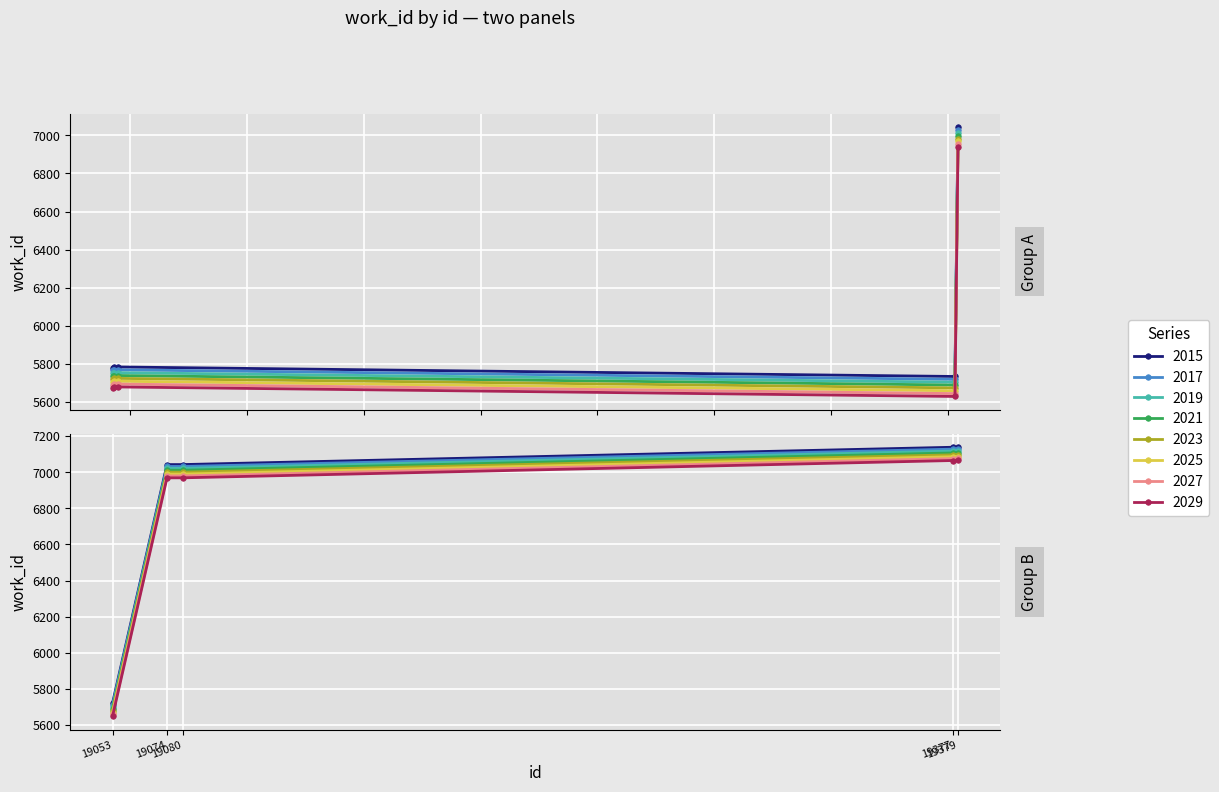

Is it true that the value at 19053 is 5721?

True